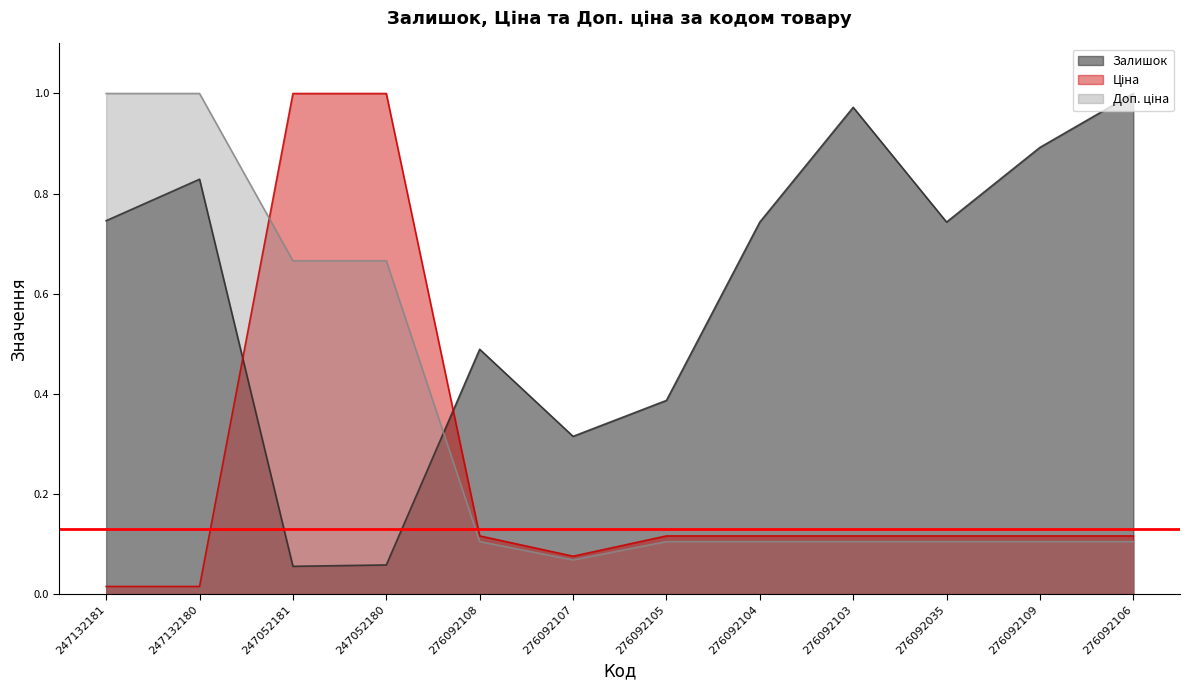

At how many categories does at least one series exceed 0?

12